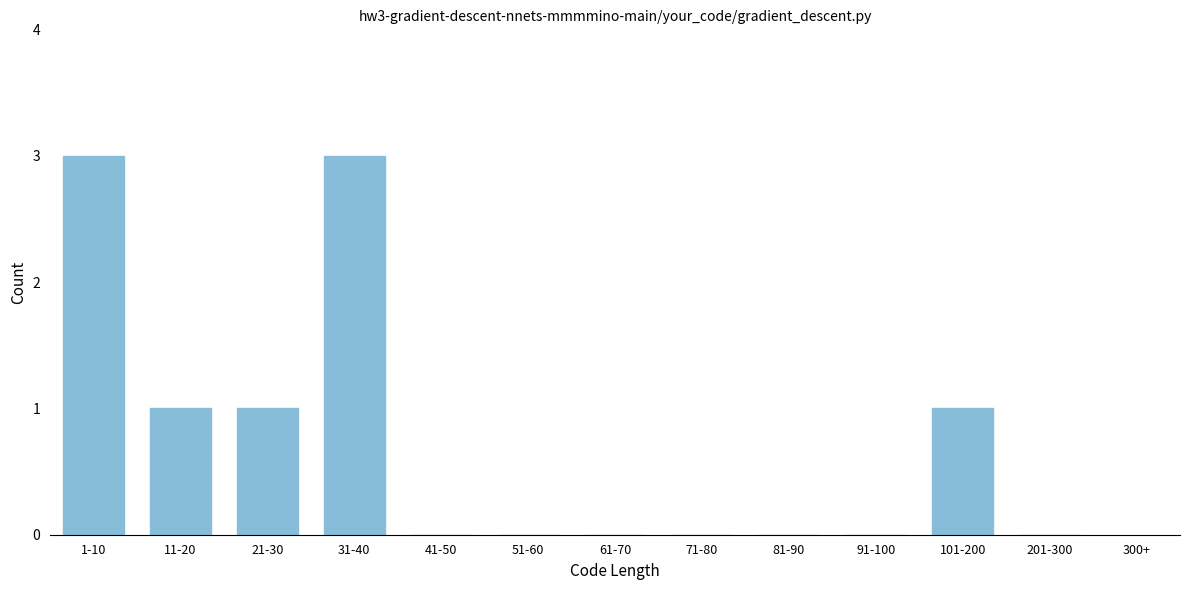

Reading left to right, list all the values displayed in this chart.

1-10=3	11-20=1	21-30=1	31-40=3	41-50=0	51-60=0	61-70=0	71-80=0	81-90=0	91-100=0	101-200=1	201-300=0